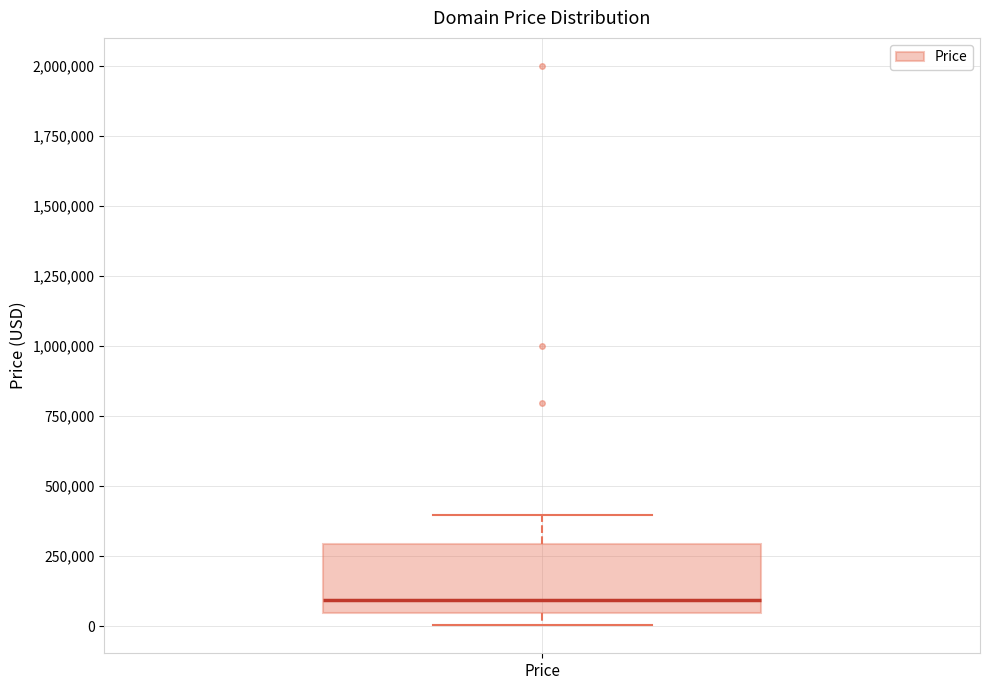

Where does the upper whisker of the box for Price end on the y-axis? The values are not printed on the chart, so give them approximately, as read against the axis.

400000